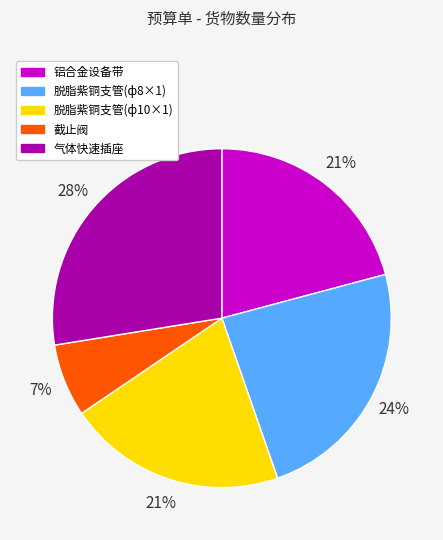

To the nearest percent, what is the average slice percentage?

20%